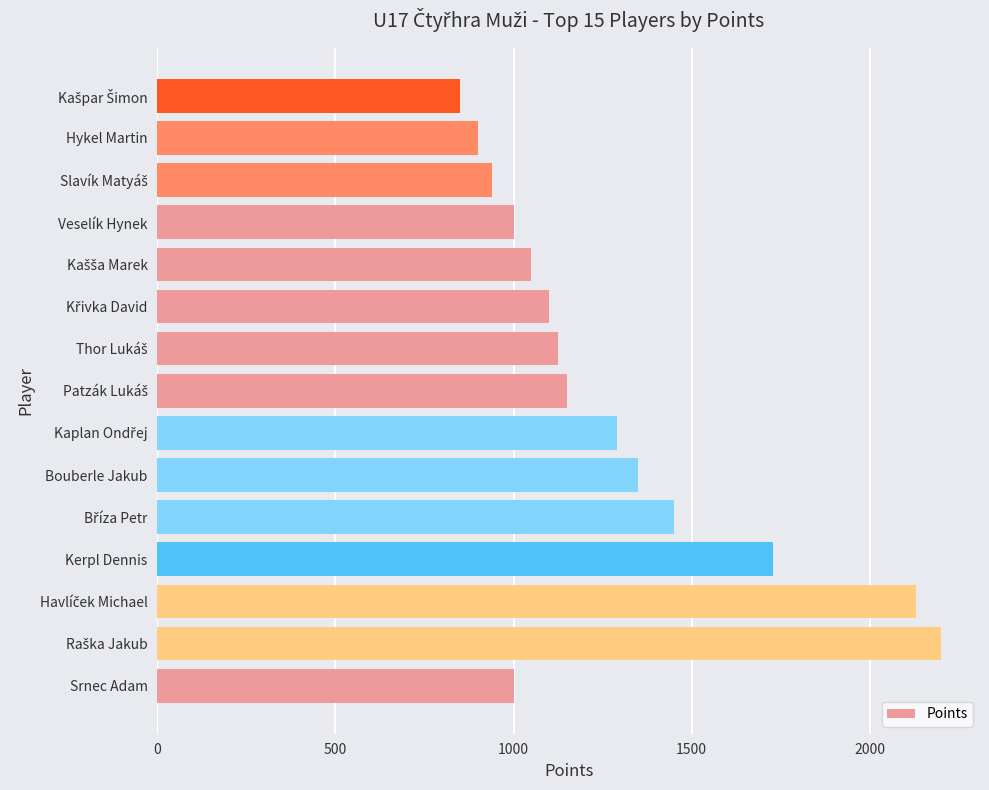

What is the change in value from Bouberle Jakub to Hykel Martin?

-450